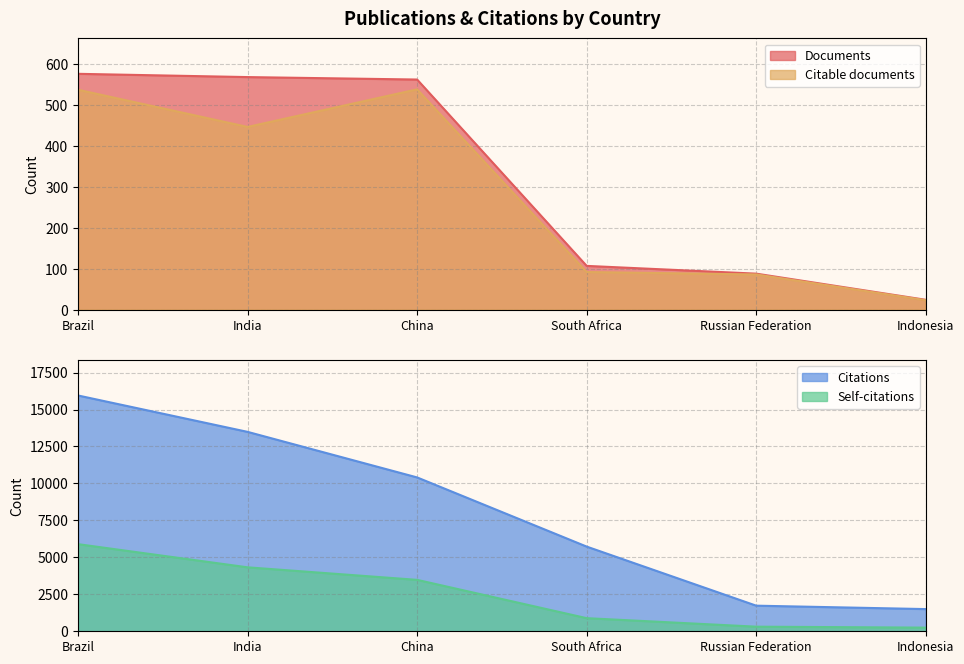

True or false: Documents has more than 0 interior local peaks.

False